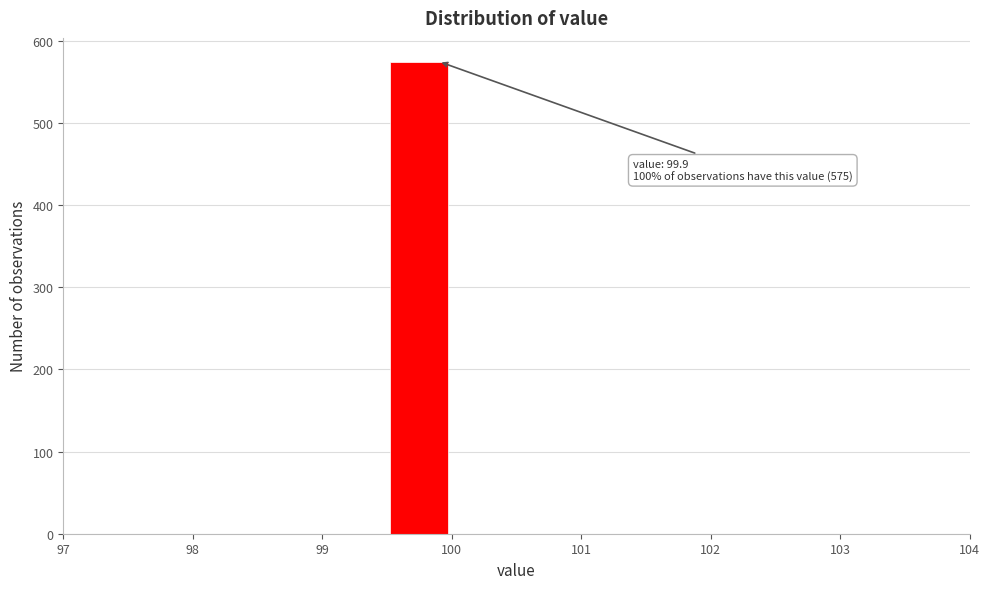

Over which range of the x-axis is the bar tallest?

99.5 to 100.0